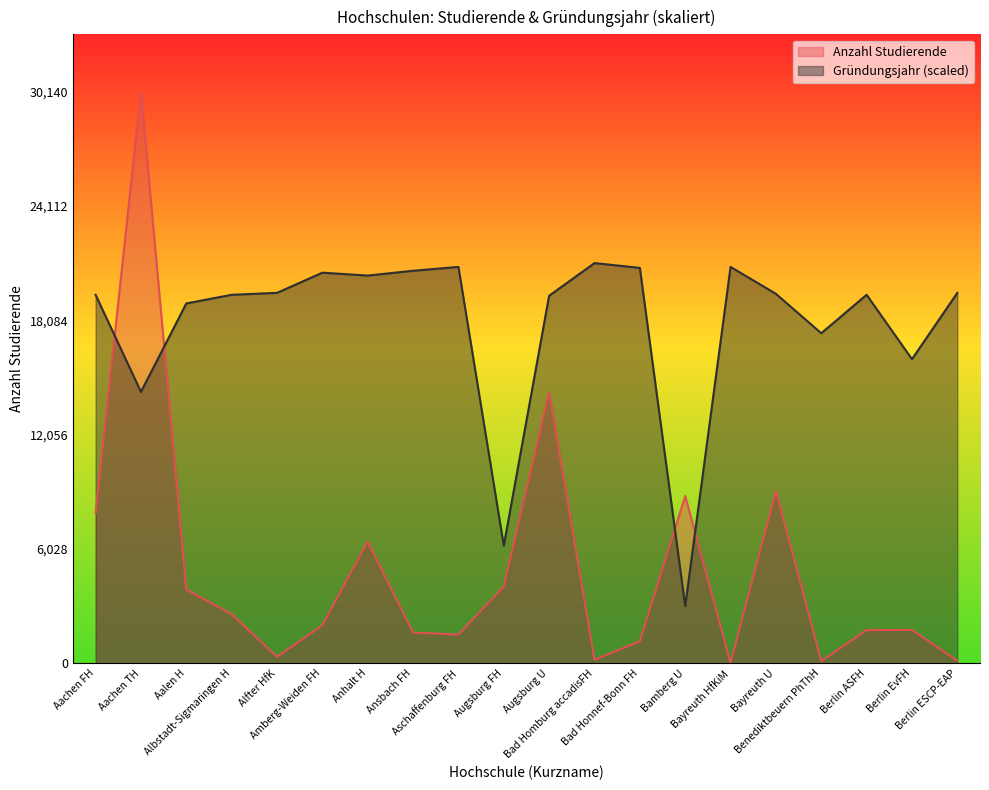

Is it true that Gründungsjahr equals 6568.5 at Bayreuth U?

False